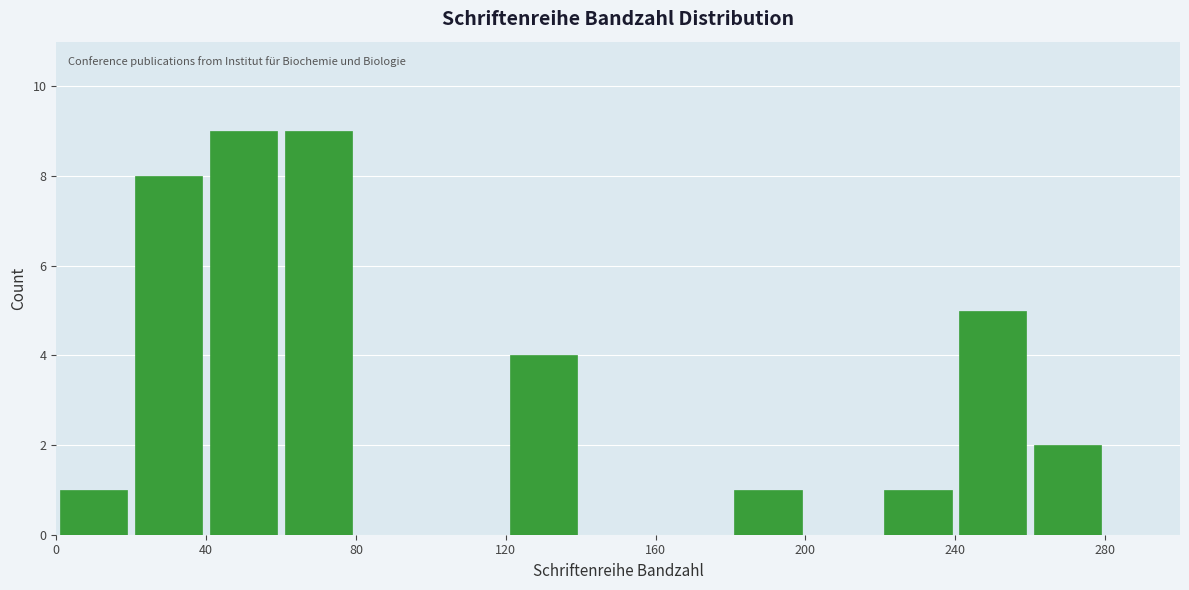

How tall is the bar that spans 240 to 260 on the x-axis? The values are not printed on the chart, so give them approximately, as read against the axis.

5